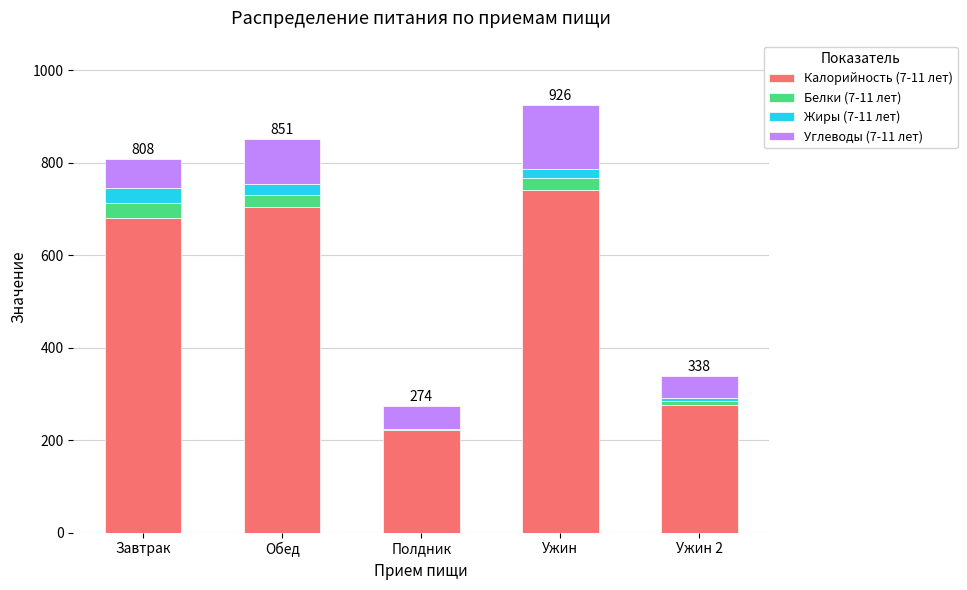

Which category has the highest value in the Калорийность (7-11 лет) series?

Ужин